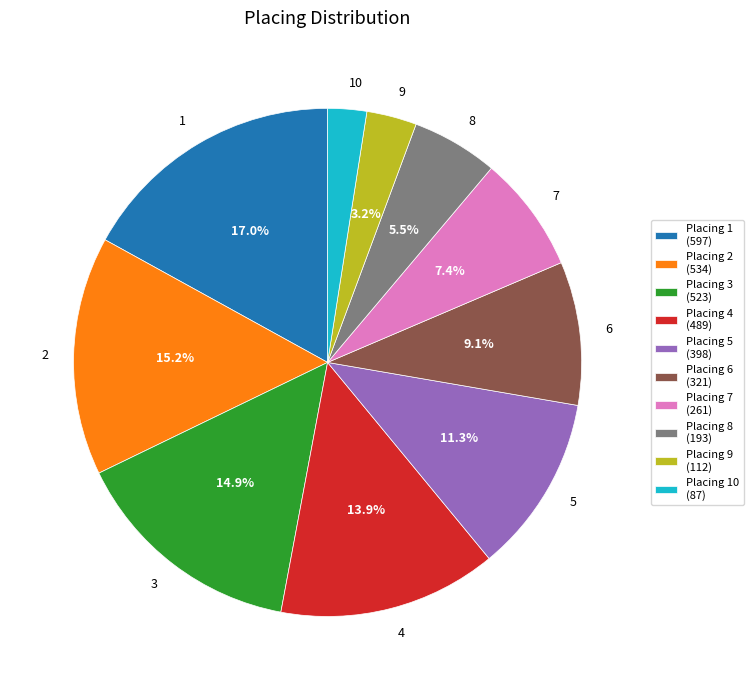

Is there a majority slice in this chart?

No